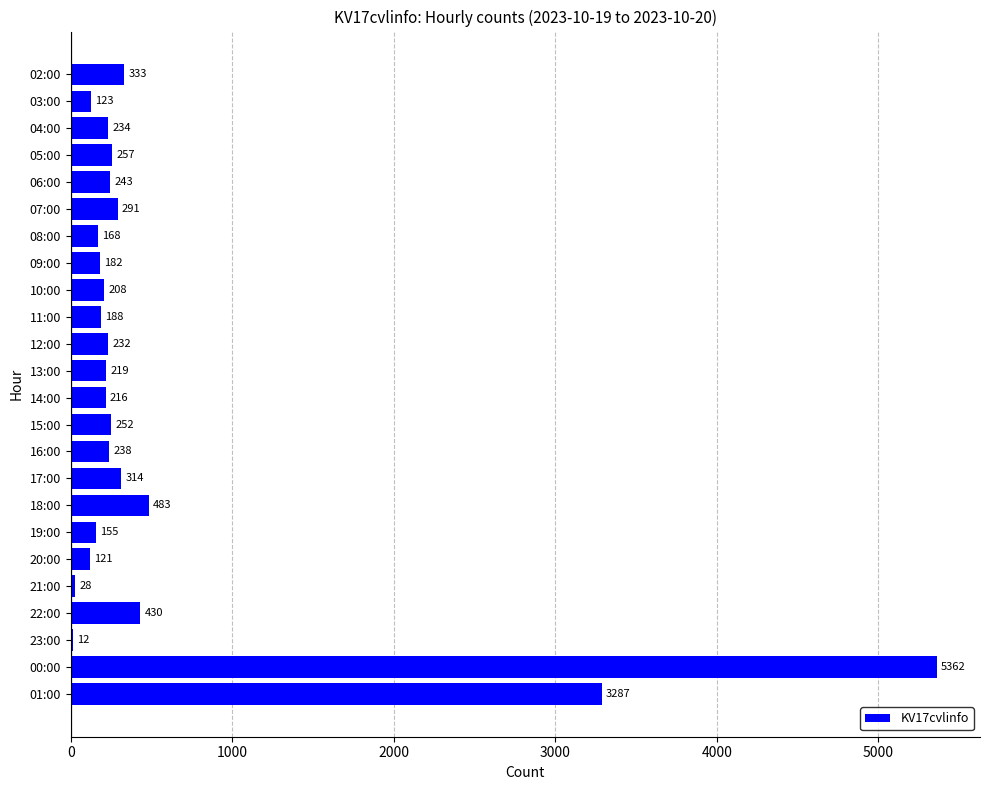

What is the sum of all values?

13576